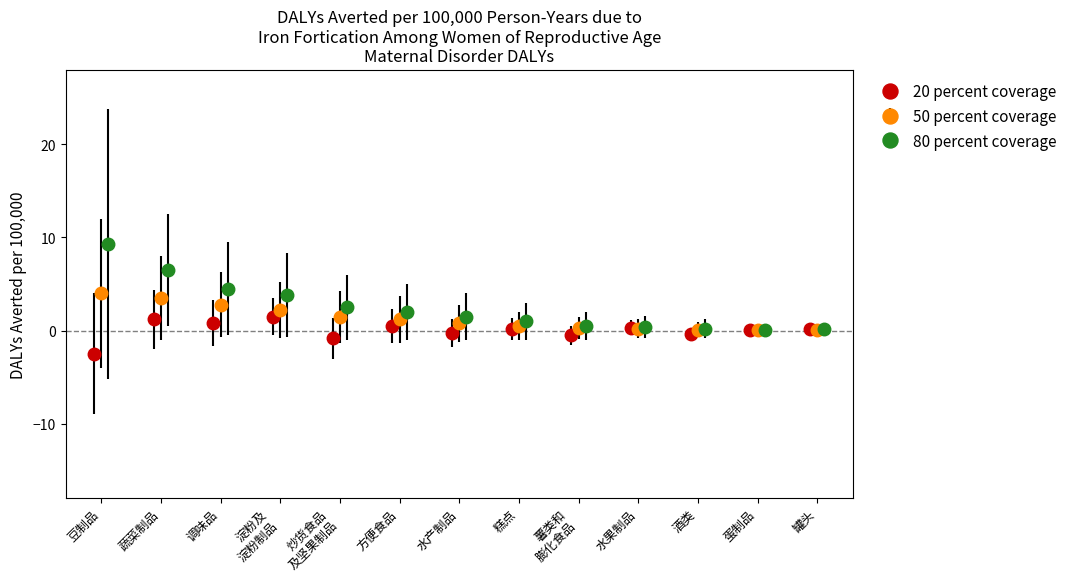

What is the highest value of the 50 percent coverage series?

4.0